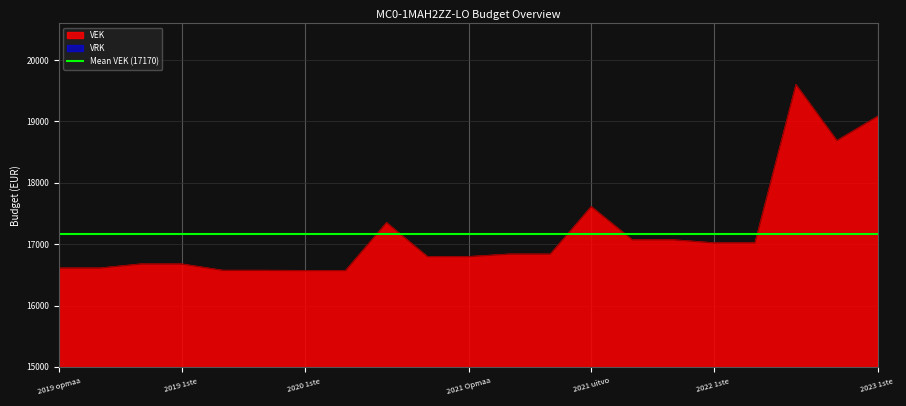

What is the smallest value displayed?

16567